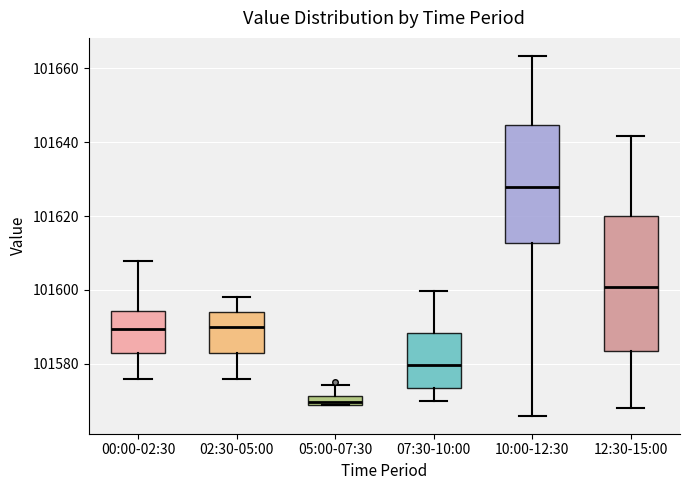

Comparing the boxes themselves (not the whiskers), which one is the tallest?

12:30-15:00